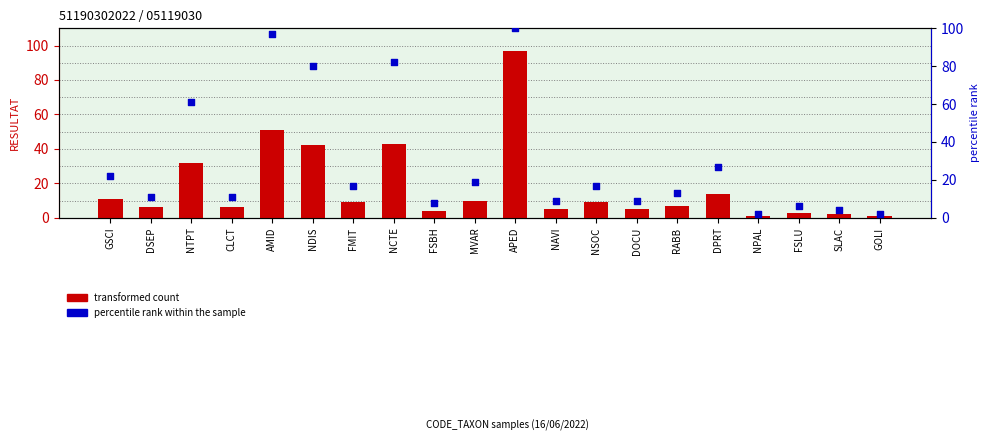

Which series contains the lowest Y value?

transformed count